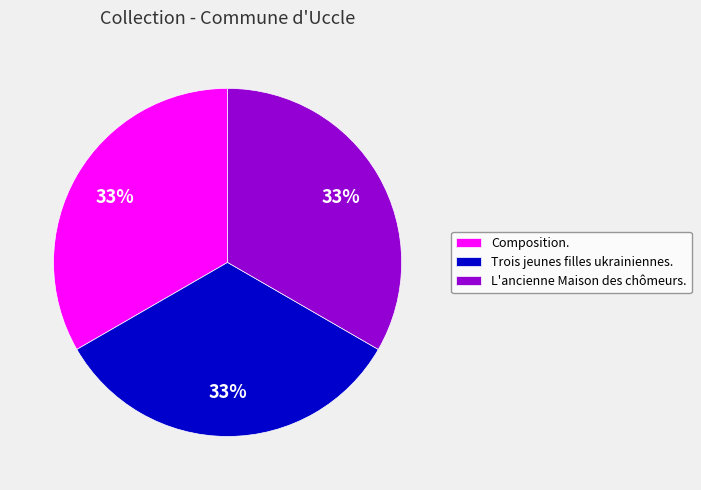

Approximately how many times larger is the value at L'ancienne Maison des chômeurs. compared to Trois jeunes filles ukrainiennes.?

1.0